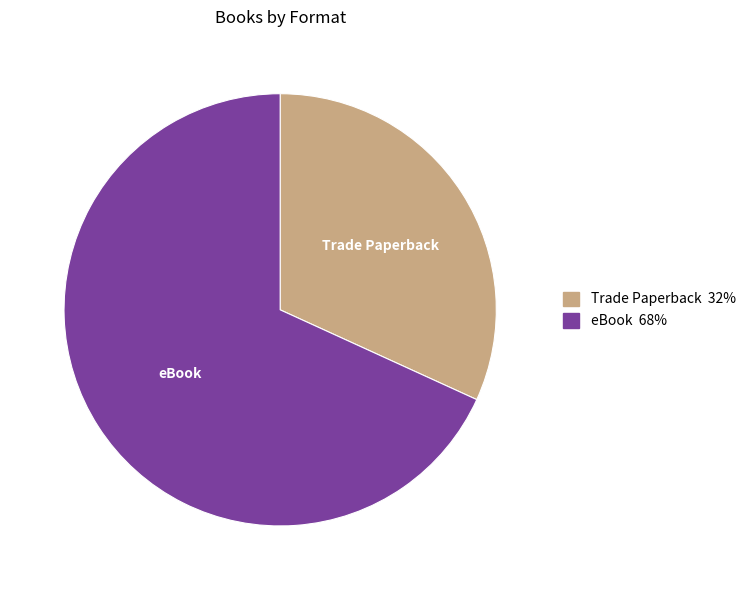

Which has a higher value, Trade Paperback or eBook?

eBook